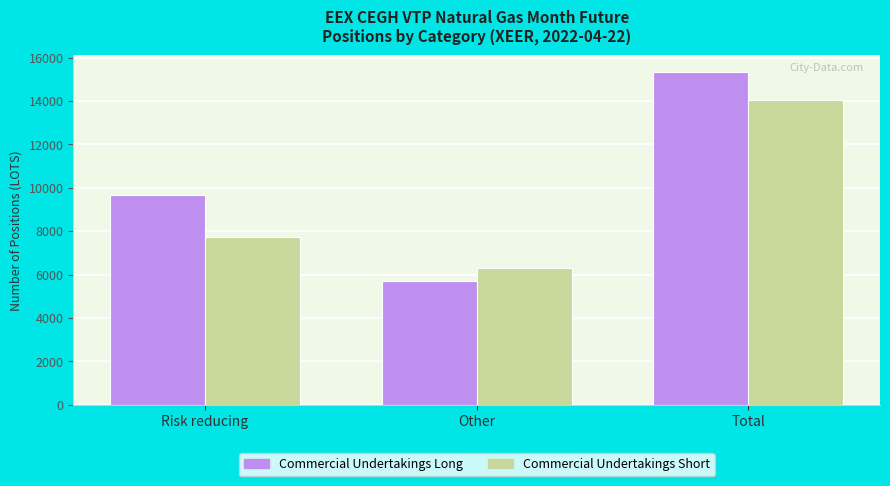

What is the approximate value of Commercial Undertakings Short at Risk reducing, to the nearest 100?

7800